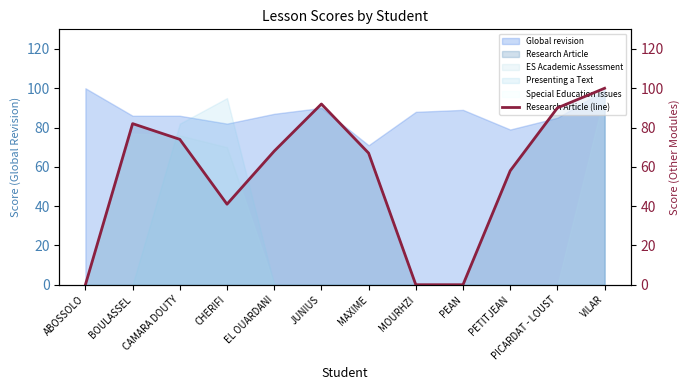

How many values are below 68?

6